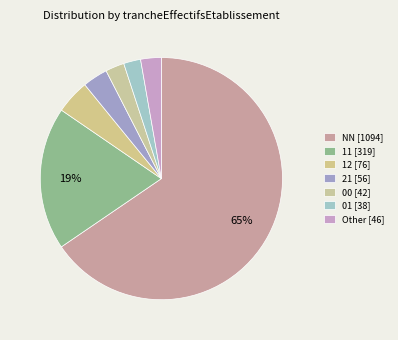

How many segments does this pie chart have?

7